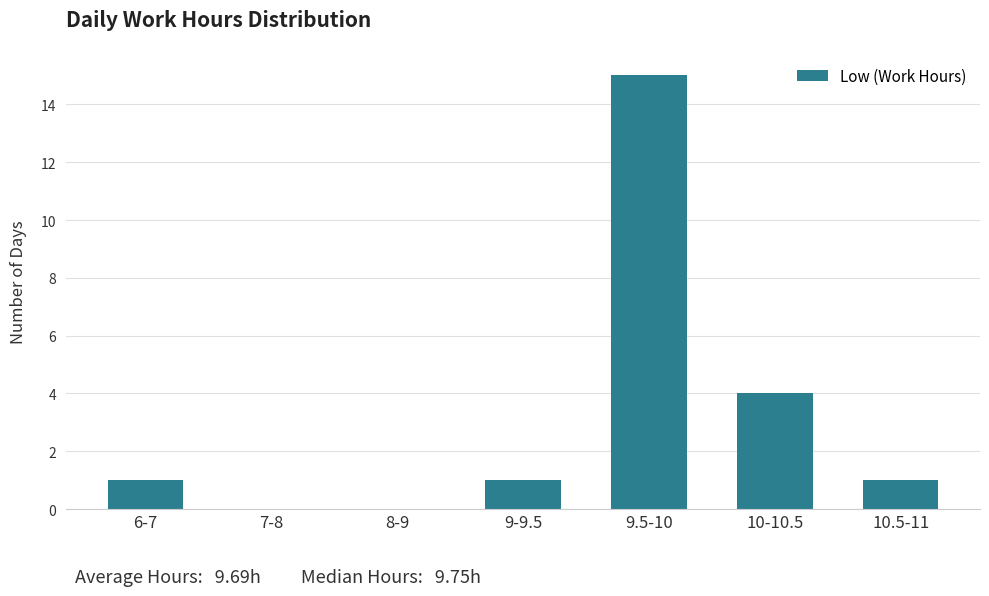

Reading left to right, extract all data points from this chart.

6-7=1	7-8=0	8-9=0	9-9.5=1	9.5-10=15	10-10.5=4	10.5-11=1